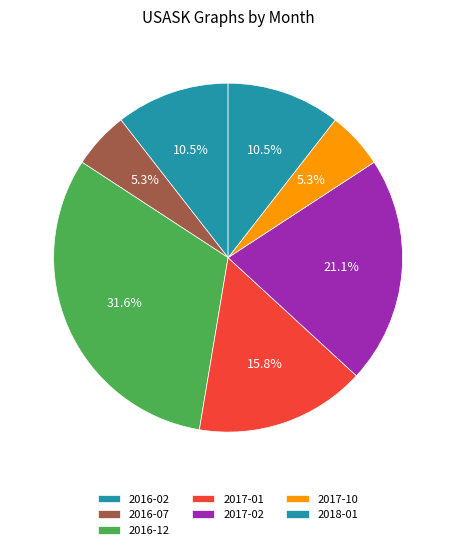

Does any single category account for the majority?

No